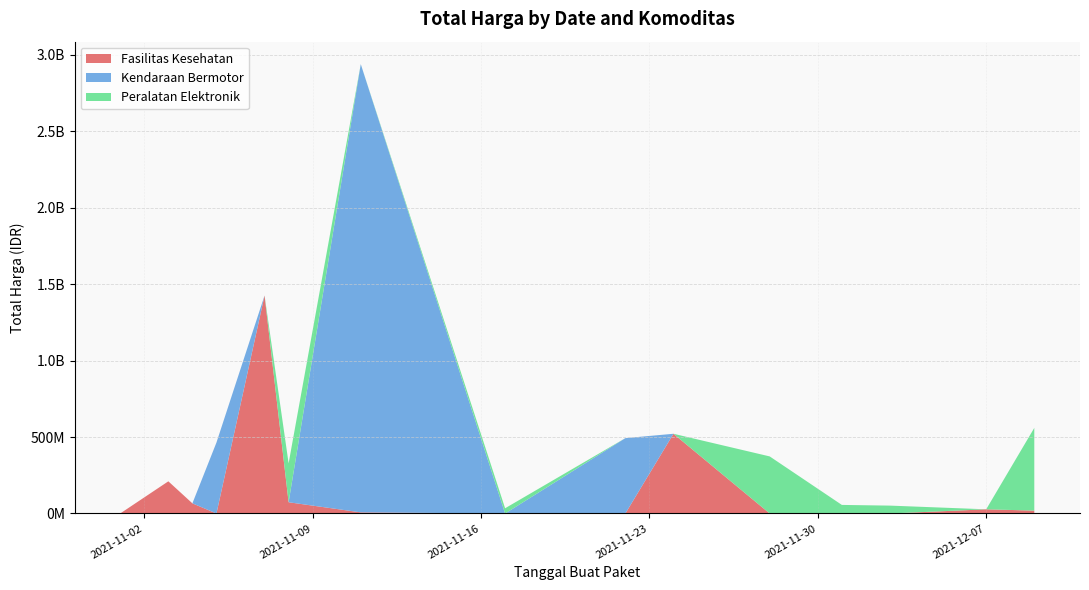

Does the chart have visible grid lines?

Yes